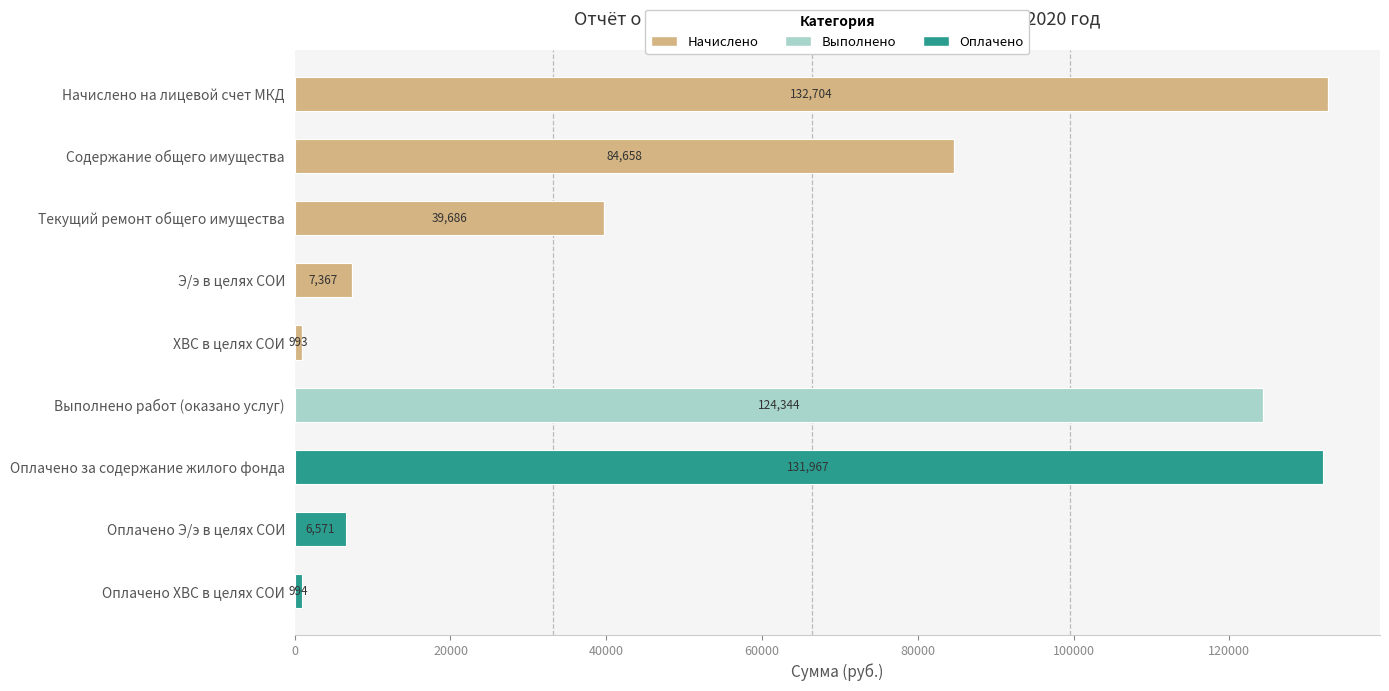

True or false: Начислено has a value of 142386.9 at Содержание общего имущества.

False